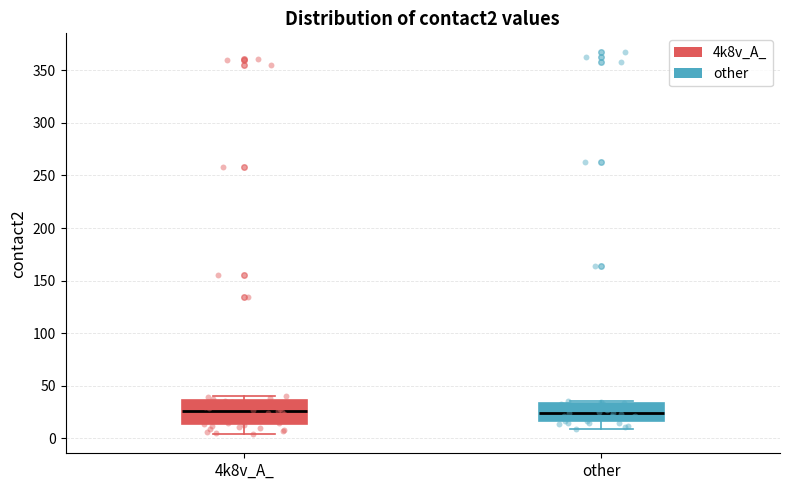

Where does the lower whisker of the box for 4k8v_A_ end on the y-axis? The values are not printed on the chart, so give them approximately, as read against the axis.

5